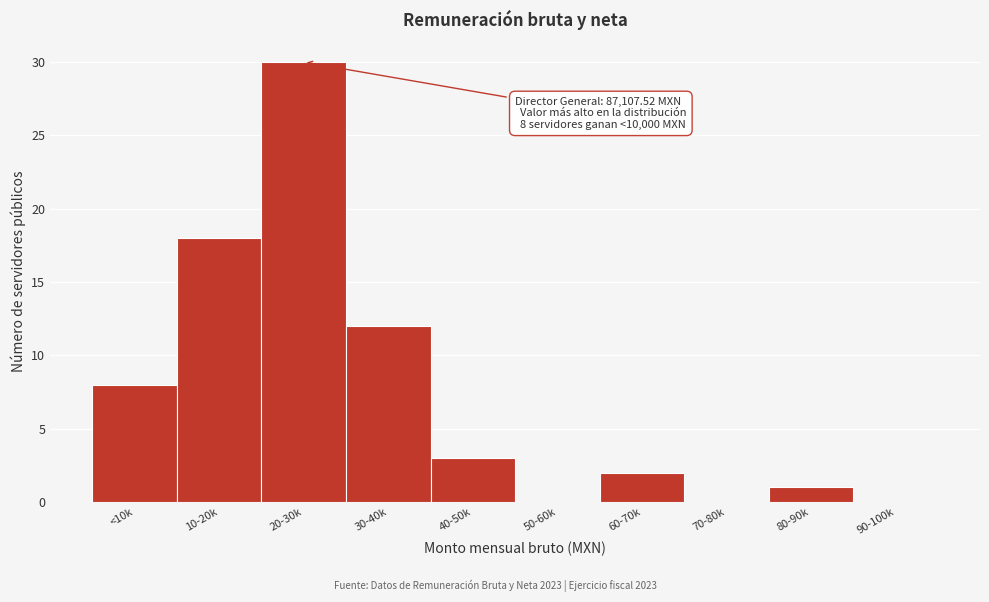

Reading left to right, transcribe all the data shown in this chart.

<10k=8	10-20k=18	20-30k=30	30-40k=12	40-50k=3	50-60k=0	60-70k=2	70-80k=0	80-90k=1	90-100k=0